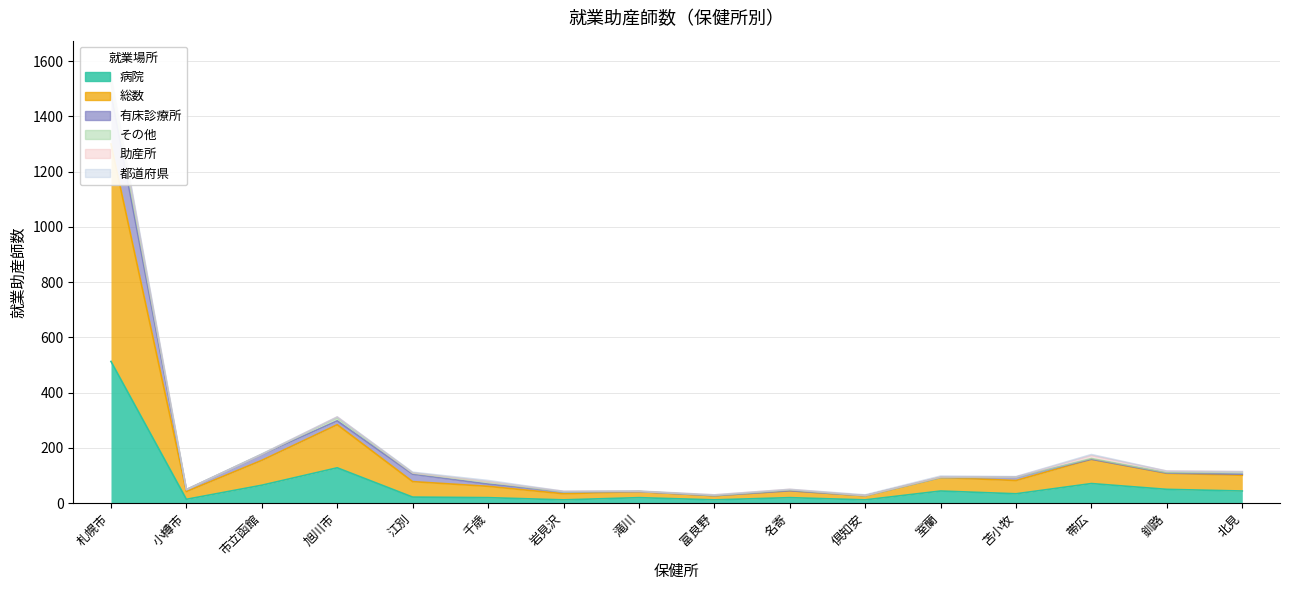

True or false: 有床診療所 and 病院 intersect in this chart.

False